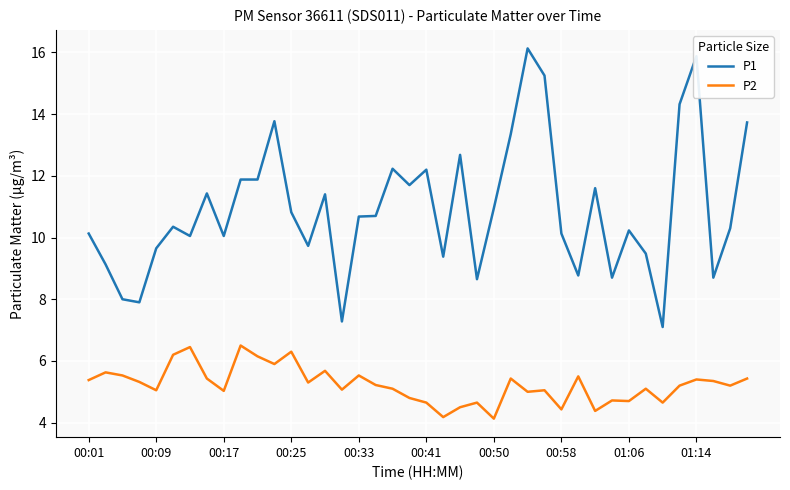

True or false: P1 and P2 intersect in this chart.

False